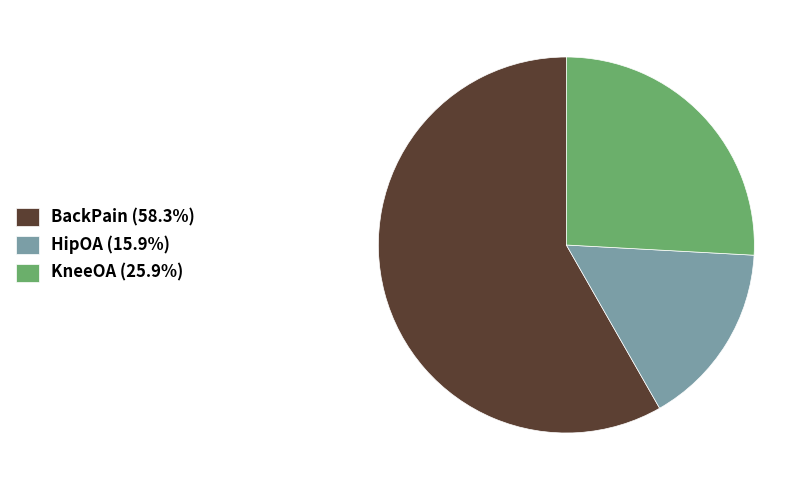

Does BackPain (58.3%) represent more than half of the total?

Yes